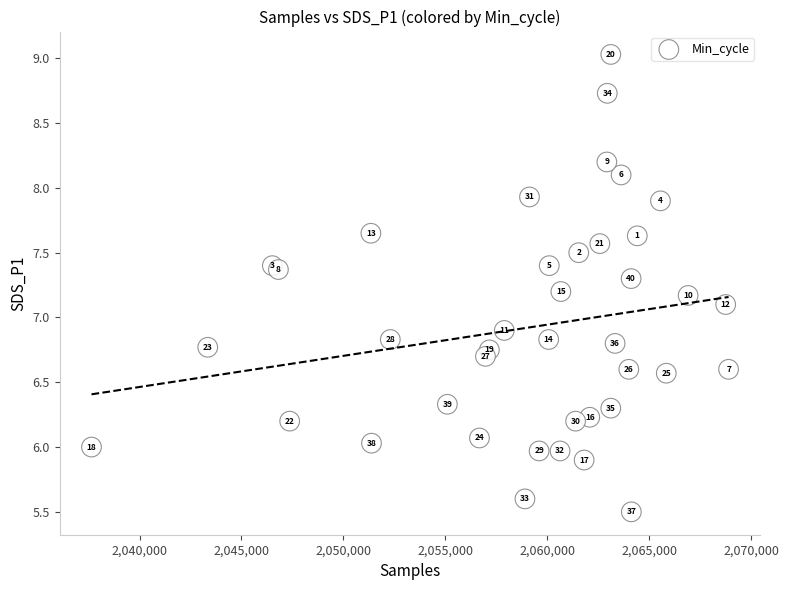

What Y value in the scatter plot is closest to 7?

6.9